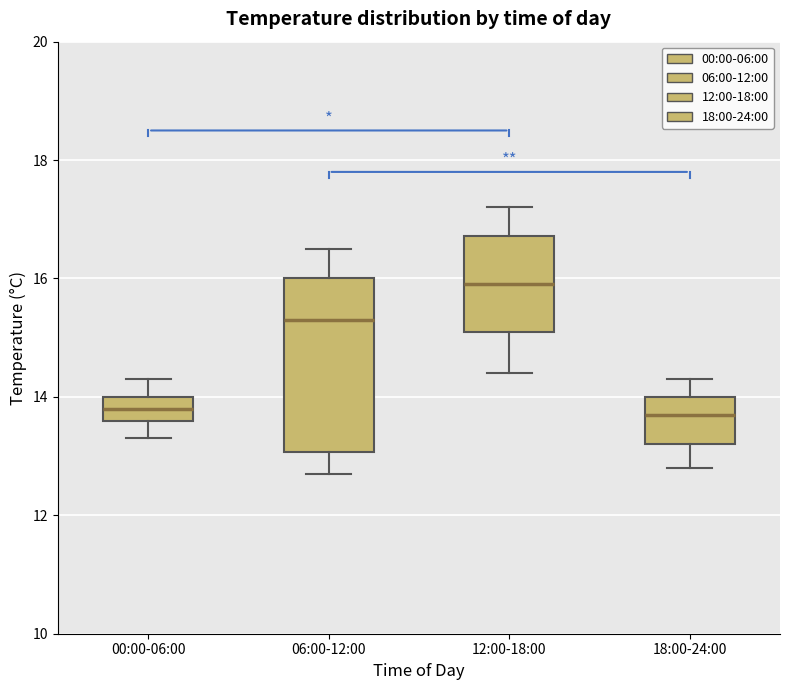

Where is the upper edge of the box for 18:00-24:00 on the y-axis? The values are not printed on the chart, so give them approximately, as read against the axis.

14.0